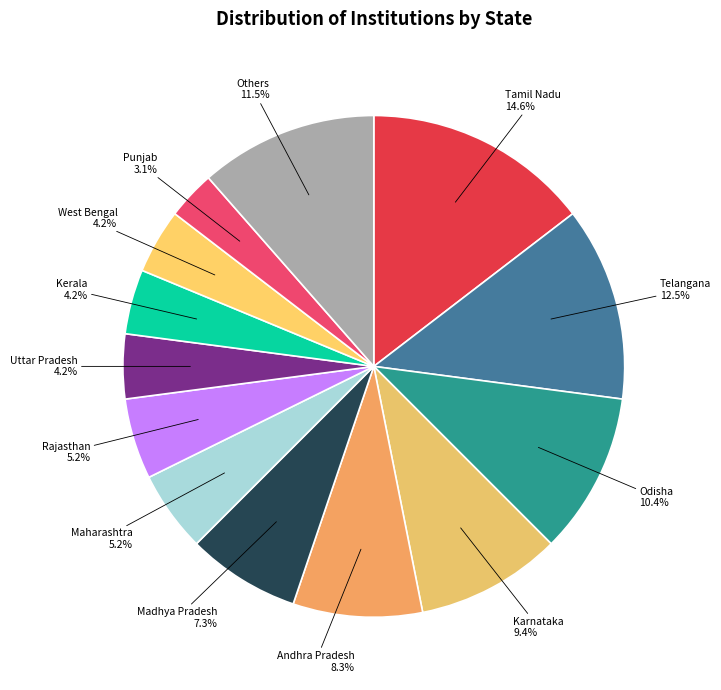

To the nearest percent, what portion does Uttar Pradesh represent?

4%